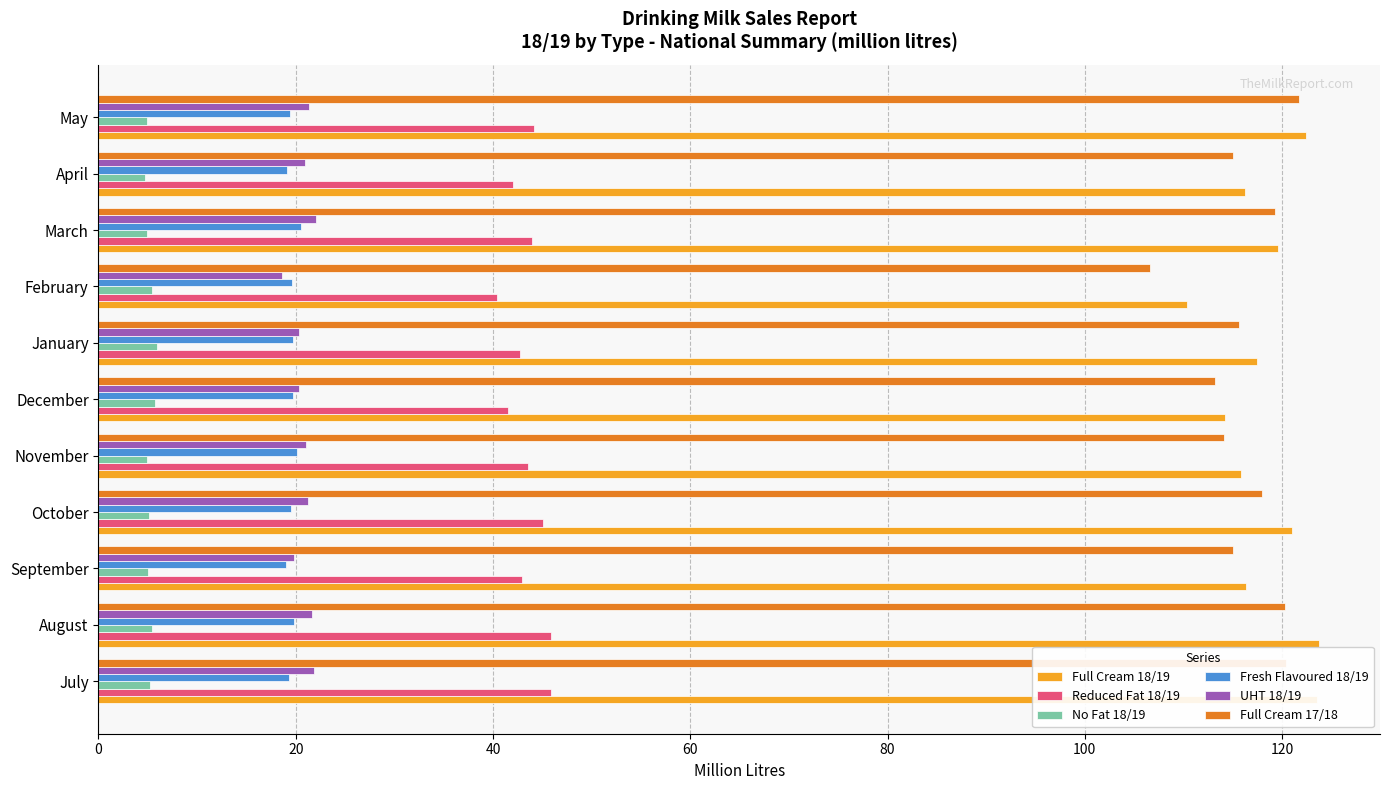

The value of UHT 18/19 at February is 5.7. True or false?

False